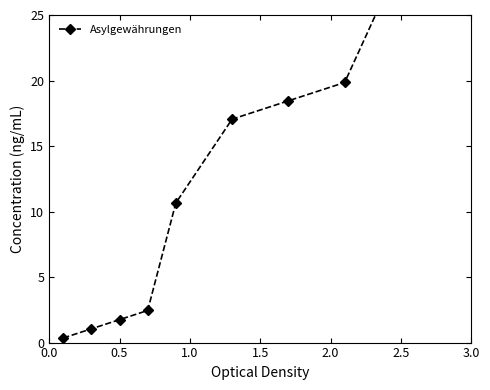

What is the maximum value shown in the chart?

31.6